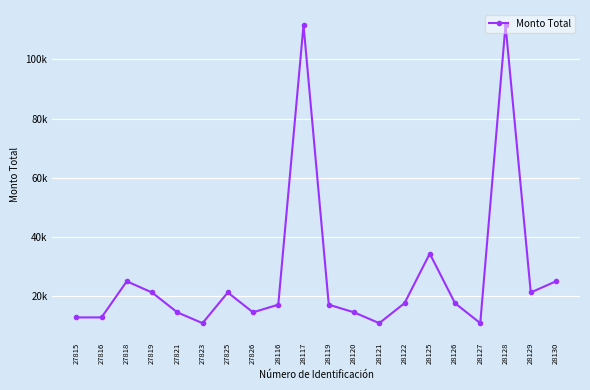

Rank the categories by value from highest to lowest.

28117, 28128, 28125, 27818, 28130, 27819, 27825, 28129, 28122, 28126, 28116, 28119, 27821, 27826, 28120, 27815, 27816, 27823, 28121, 28127